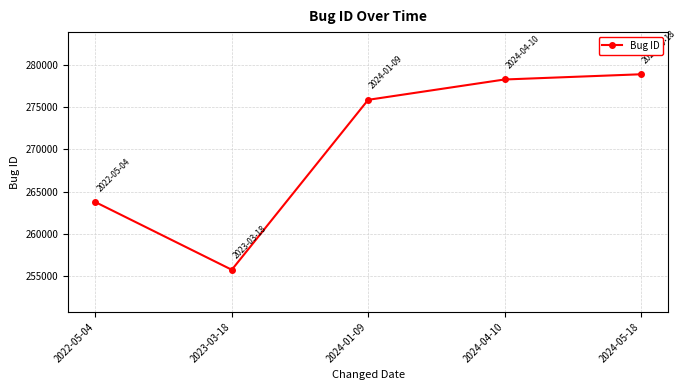

Does the chart display data point markers on the line(s)?

Yes